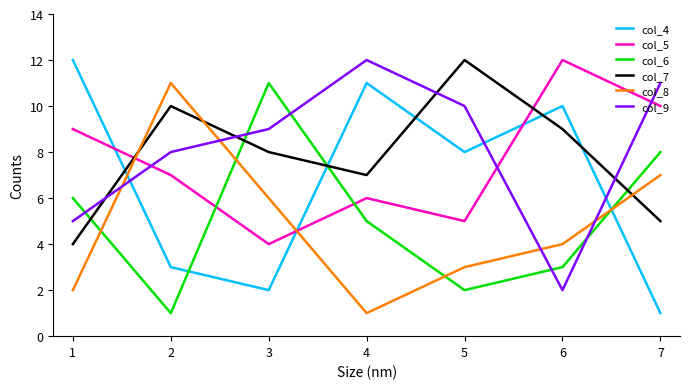

Which series changed the most between 2 and 3?

col_6